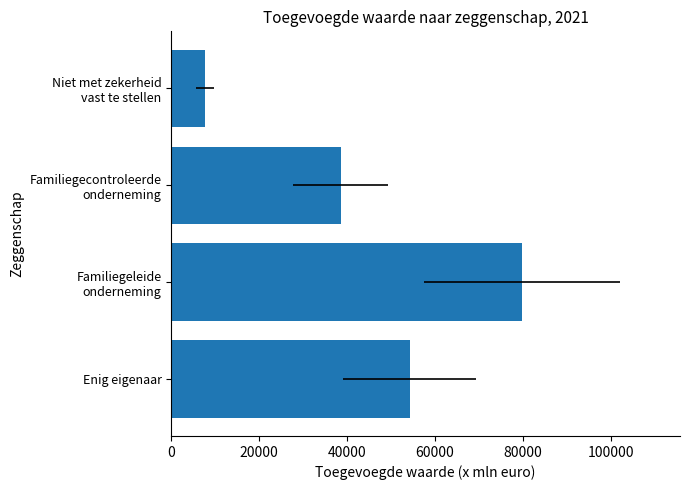

What is the difference between the second highest and minimum values?

46579